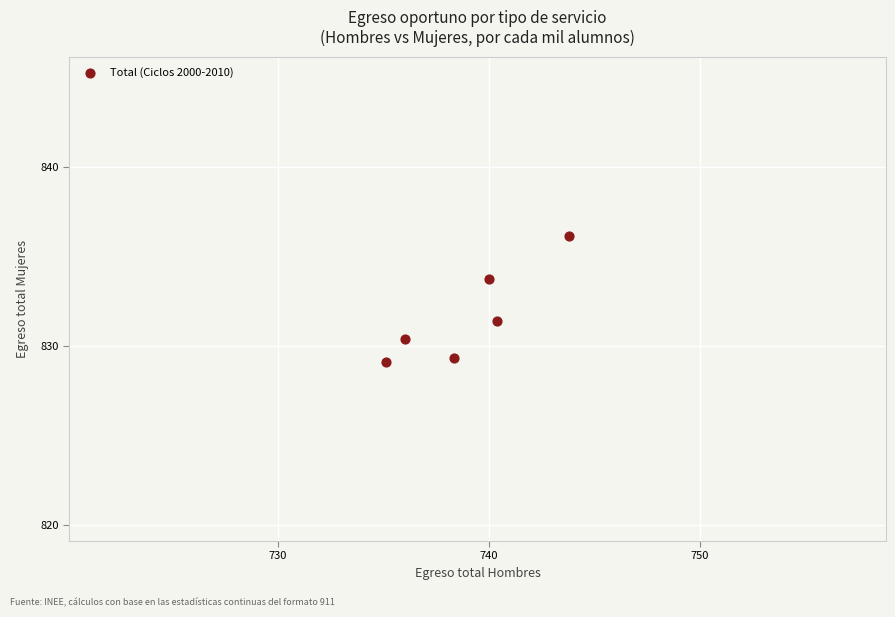

What Y value in the scatter plot is closest to 832?

831.4